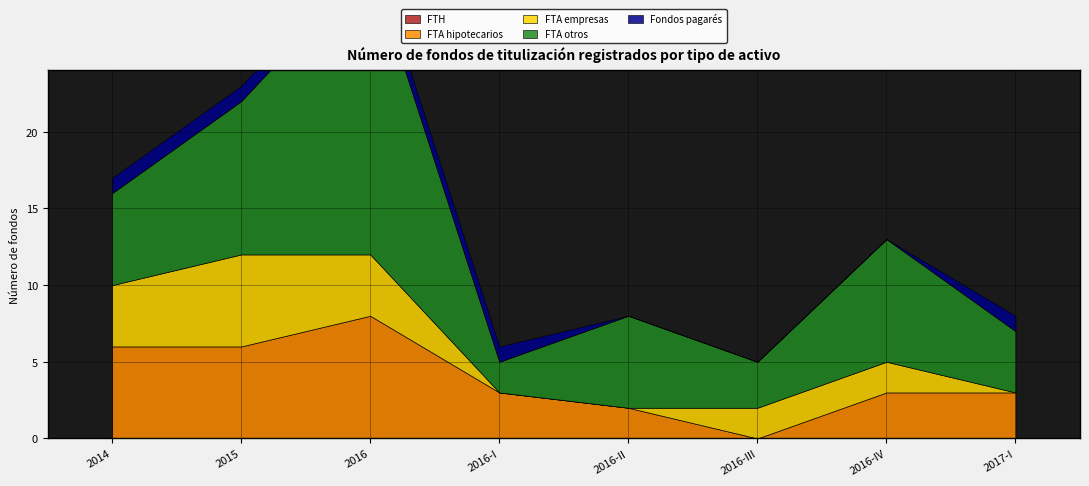

Is the value of FTA hipotecarios at 2017-I greater than the value of FTA otros at 2016-IV?

No